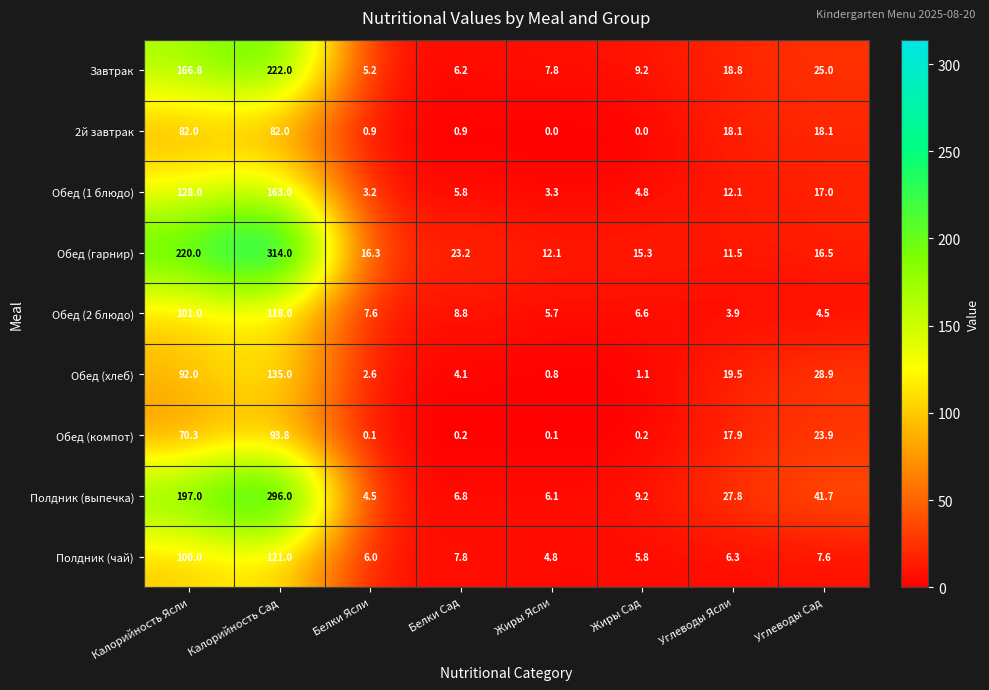

What is the sum of all Обед (гарнир) values?

628.9